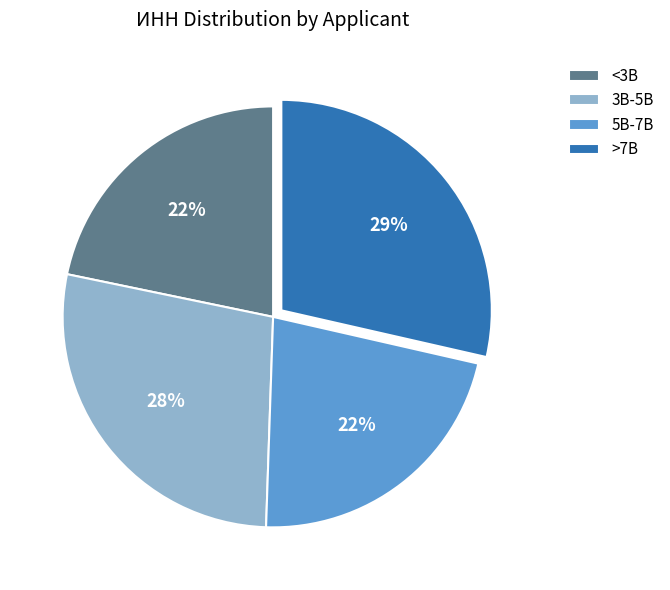

Which category has the biggest portion of the pie?

>7B